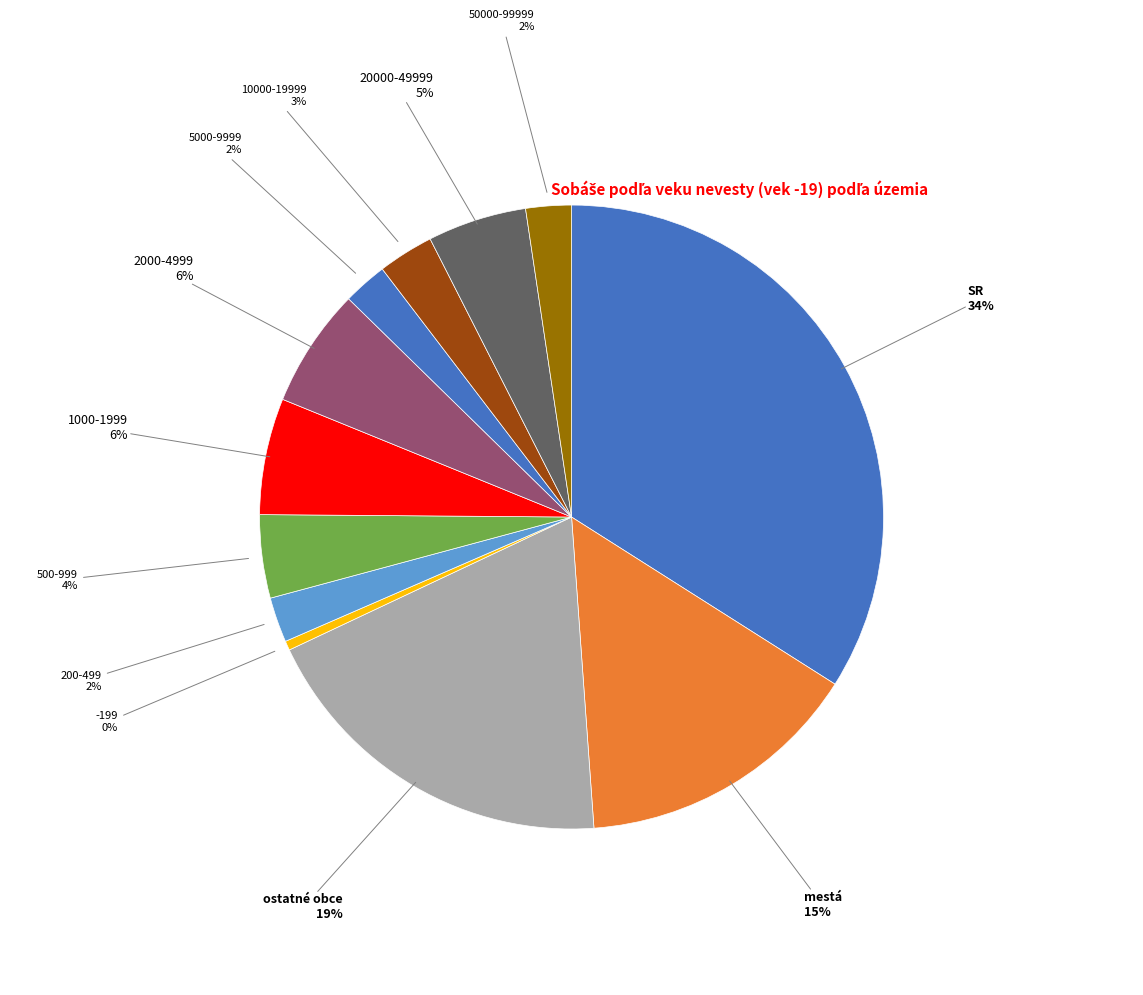

To the nearest percent, what is the average slice percentage?

8%